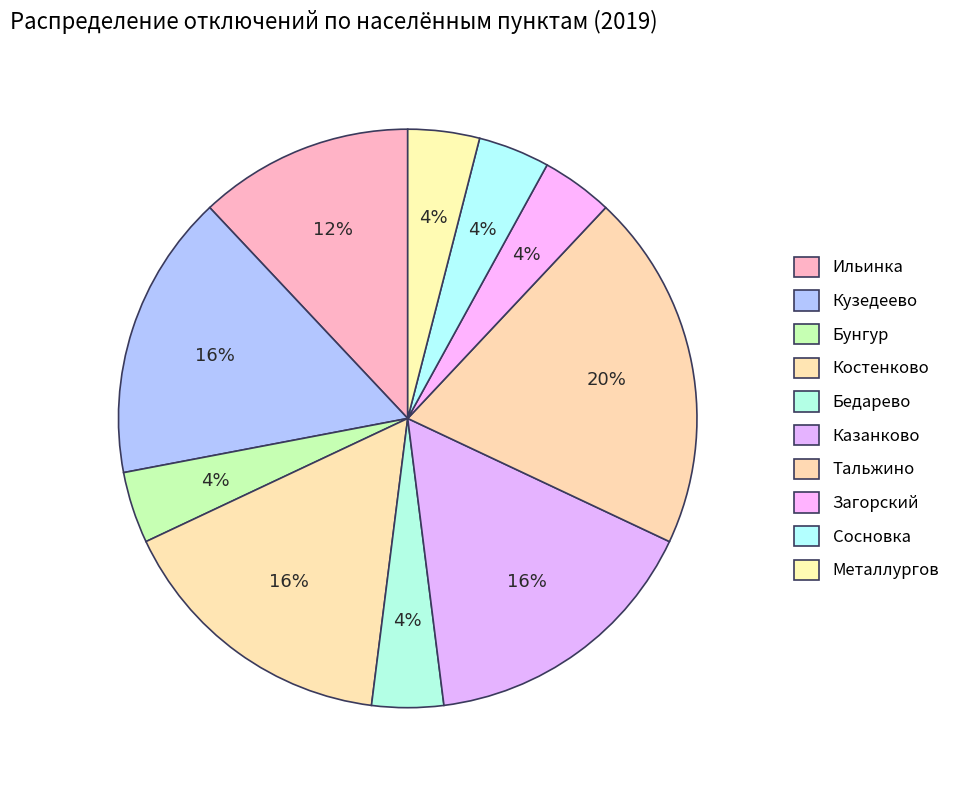

Do Загорский and Костенково together represent more than half of the pie?

No